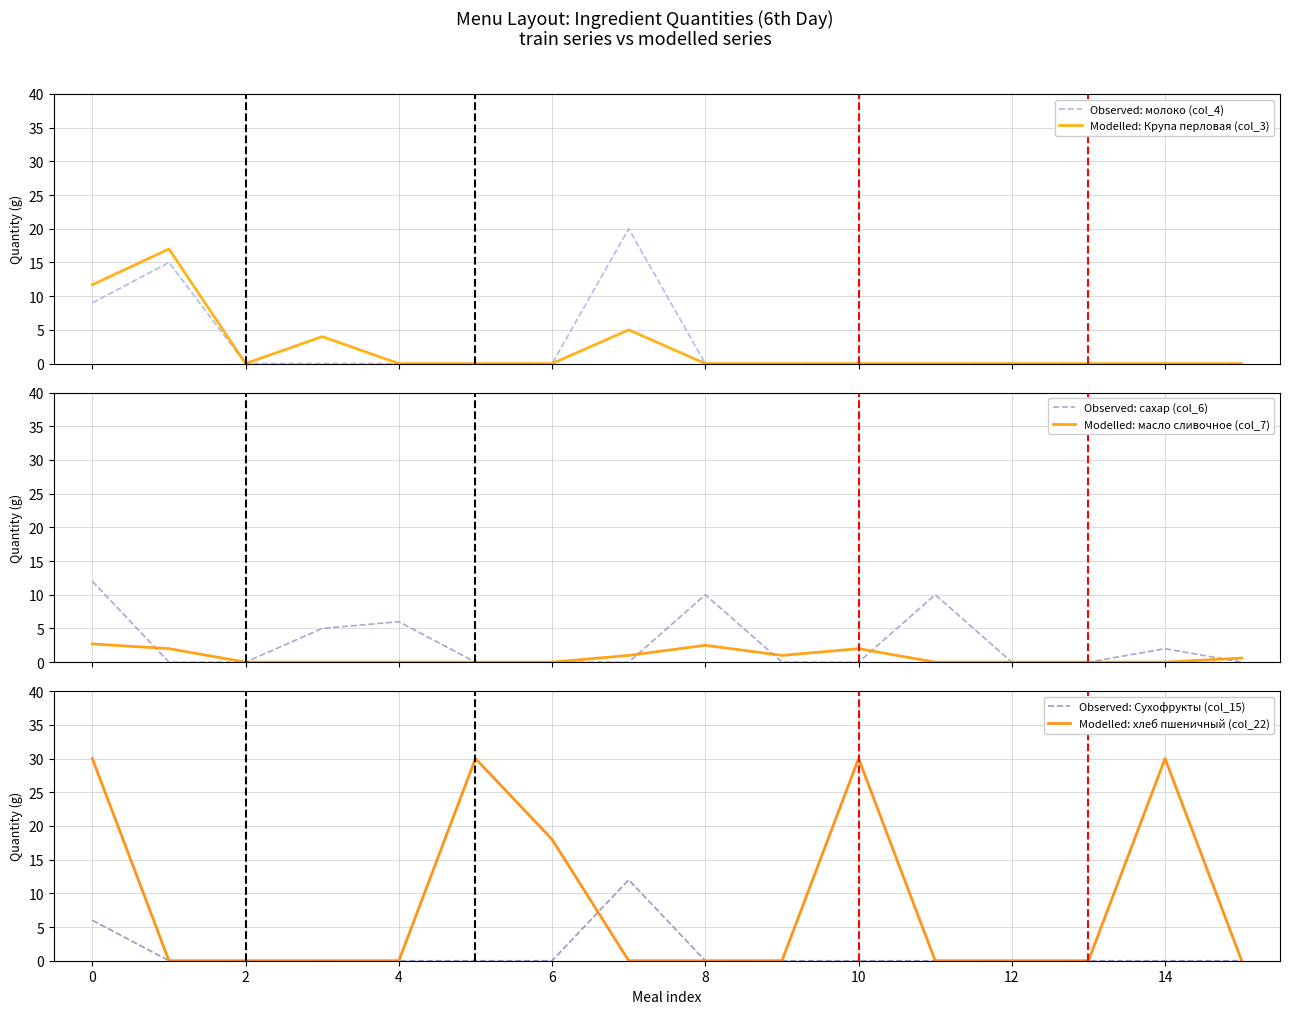

True or false: Modelled: хлеб пшеничный (col_22) and Modelled: масло сливочное (col_7) cross at least once.

True